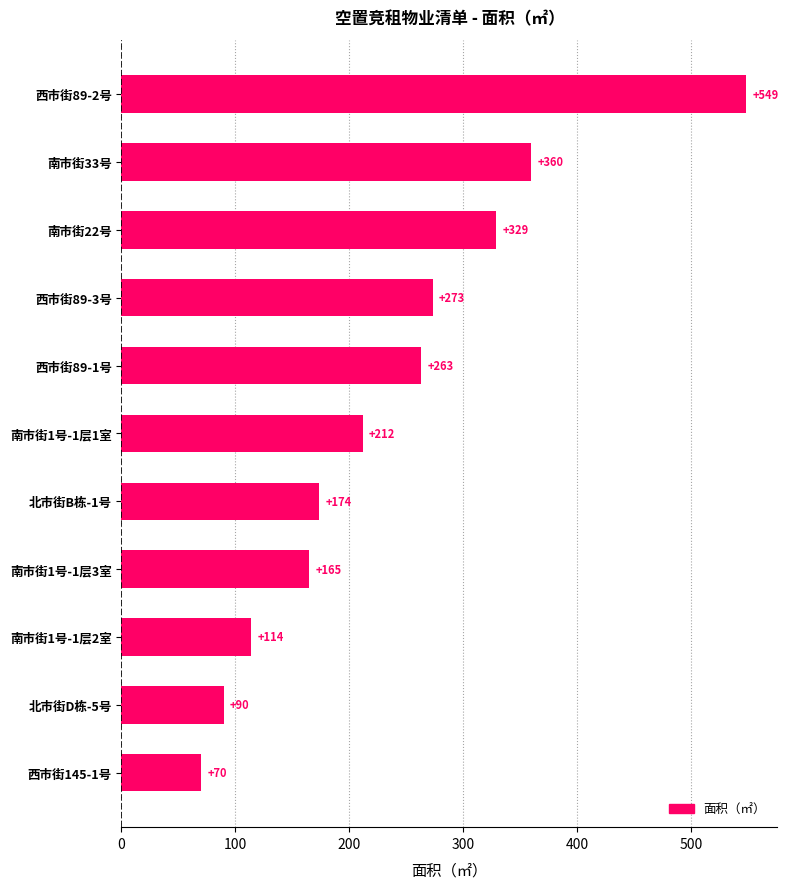

What is the approximate value at 北市街D栋-5号?

89.8